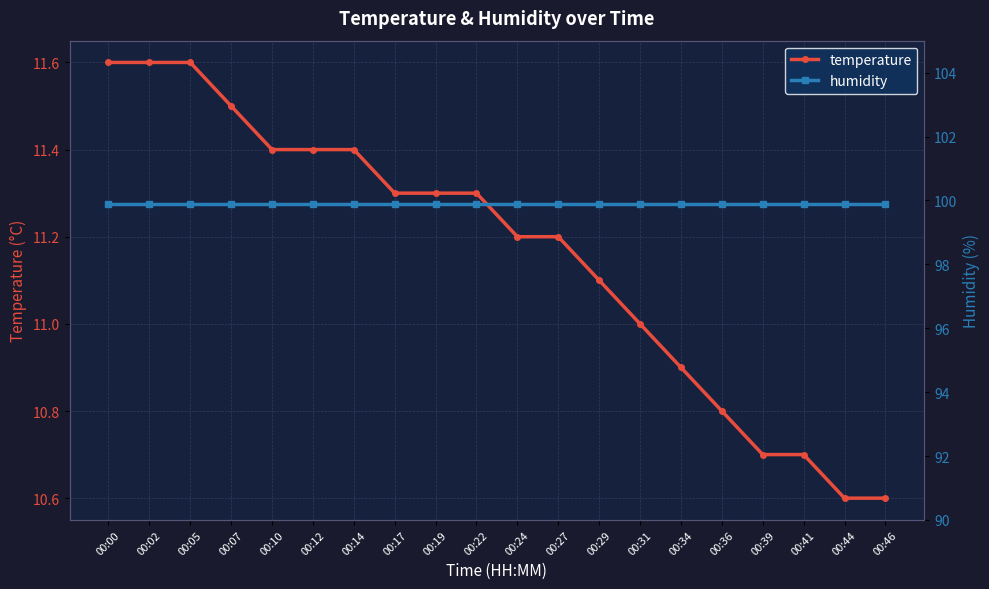

What is the approximate value of humidity at 00:12?

99.9